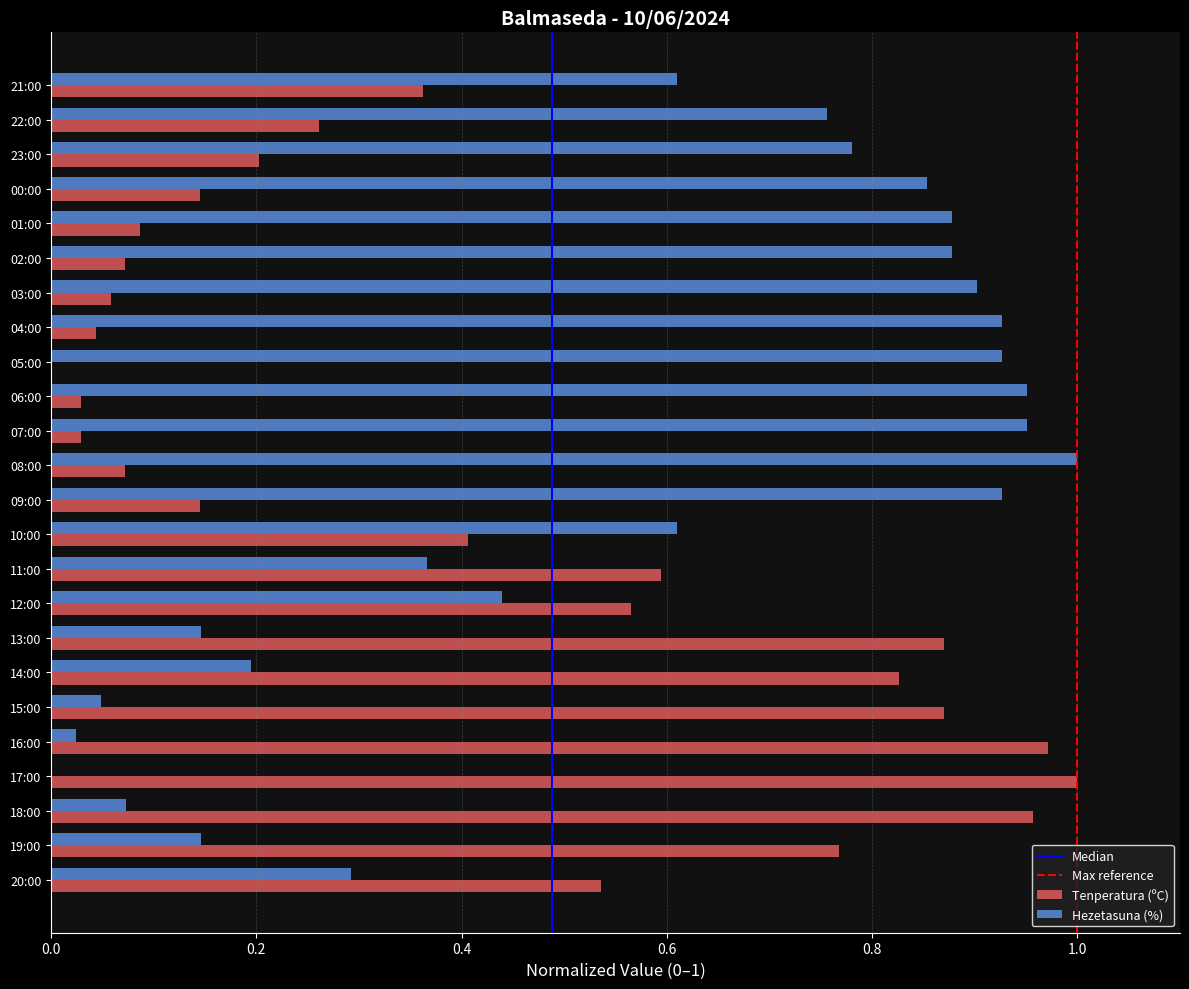

How many categories are shown in the chart?

24